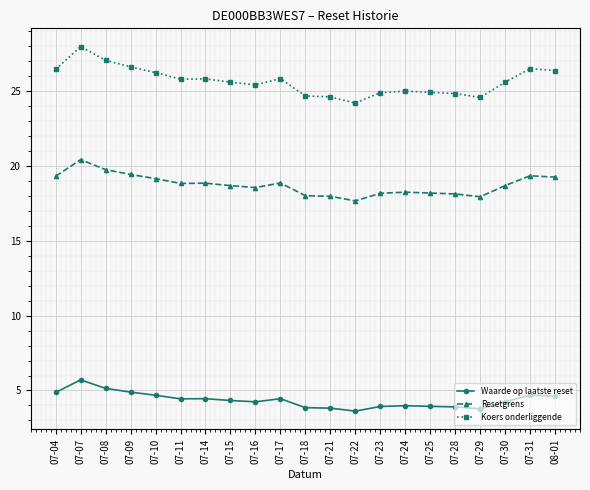

Which series changed the most between 07-08 and 07-11?

Koers onderliggende